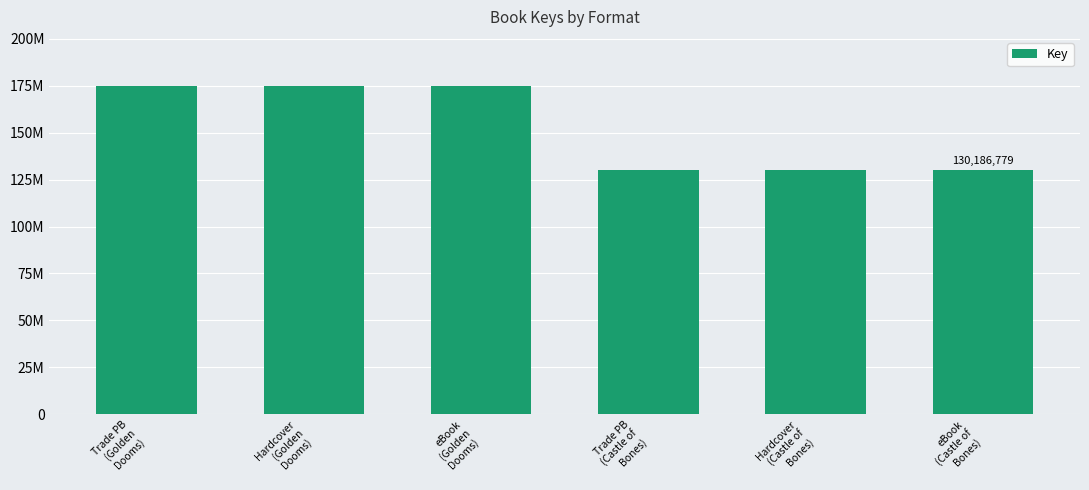

Does the chart contain any negative values?

No